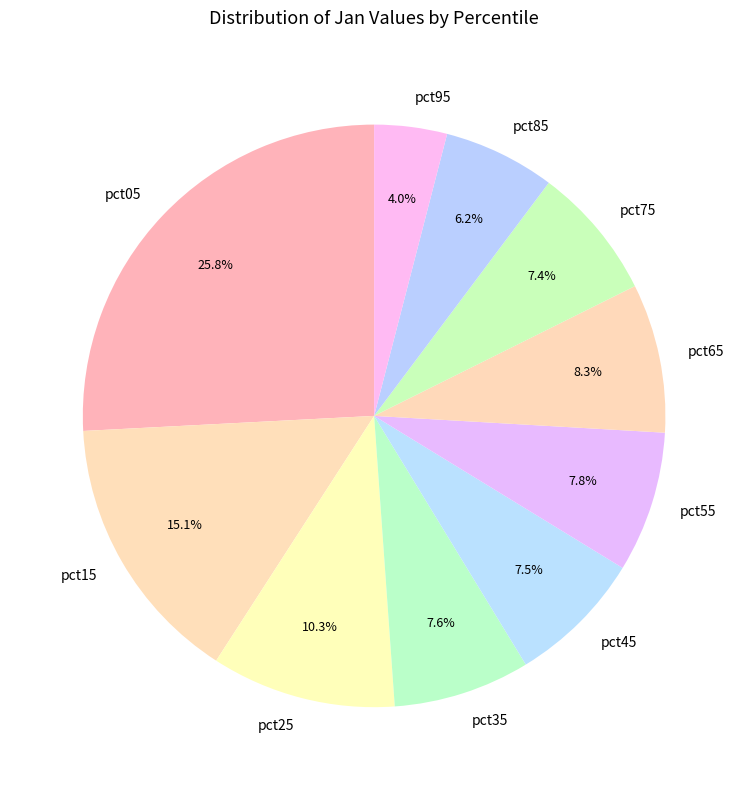

Count the number of slices in the pie.

10